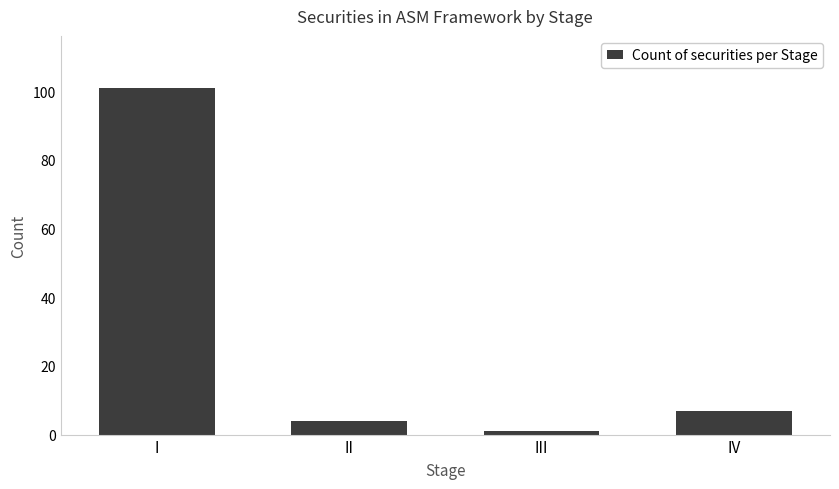

How many data points are less than 7?

2